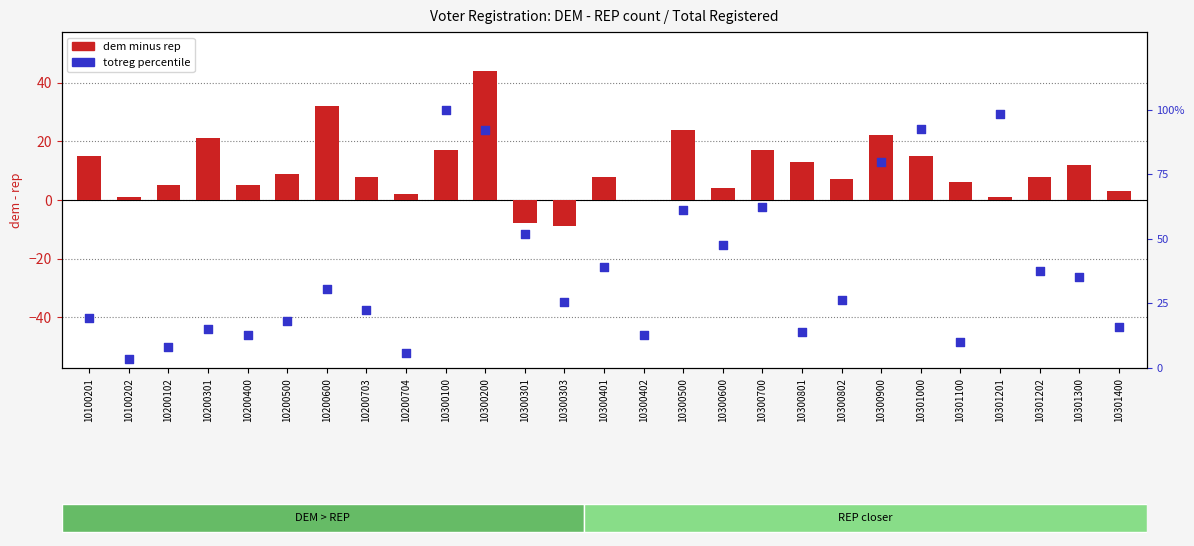

Which series contains the highest Y value?

totreg percentile